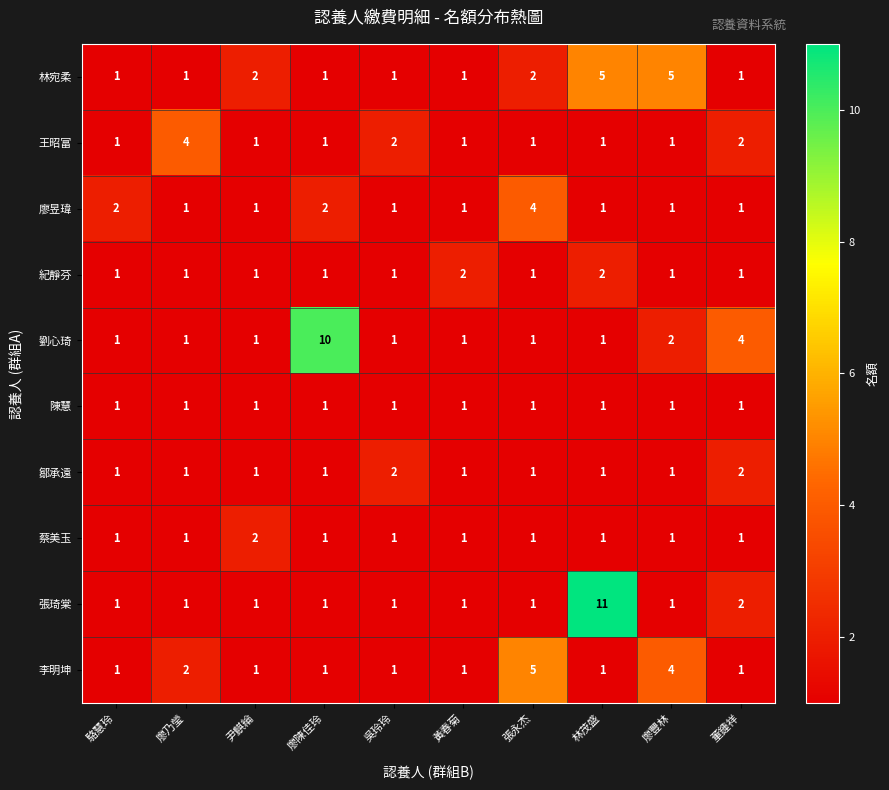

Which series has the widest spread of values?

張琦棠